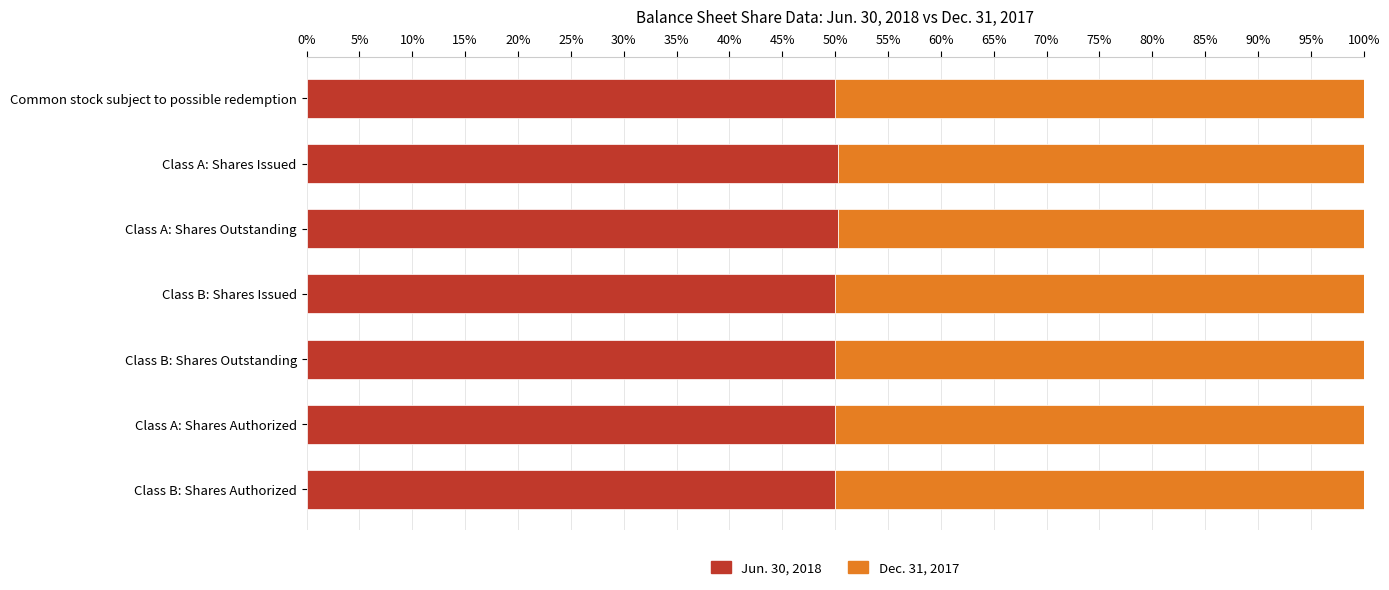

What is the difference between the maximum and second lowest values in the Jun. 30, 2018 series?

0.3